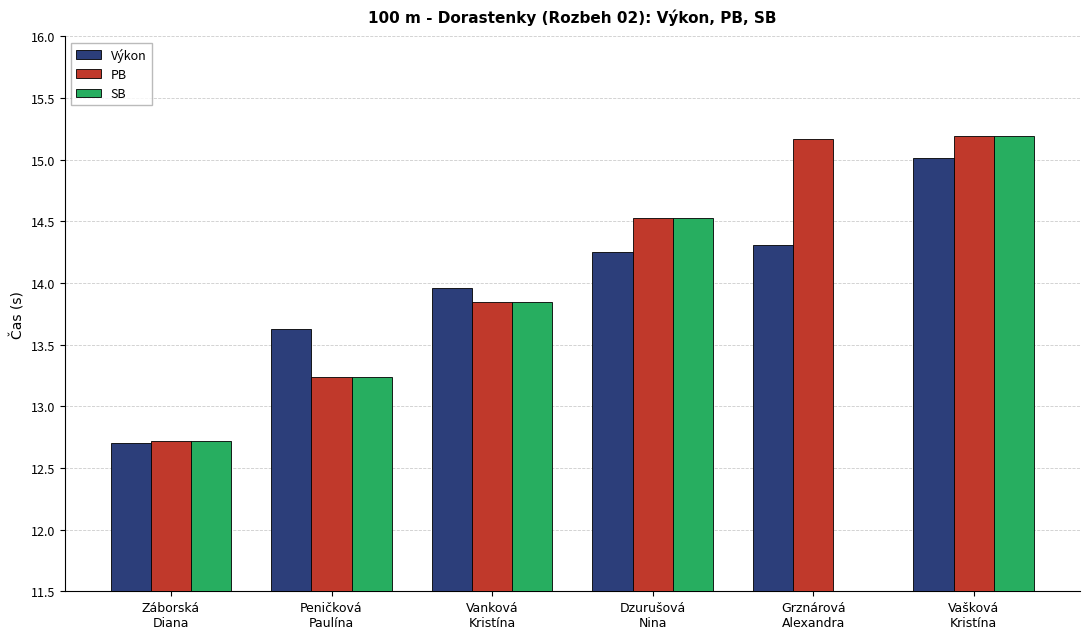

At how many categories does at least one series exceed 14?

3